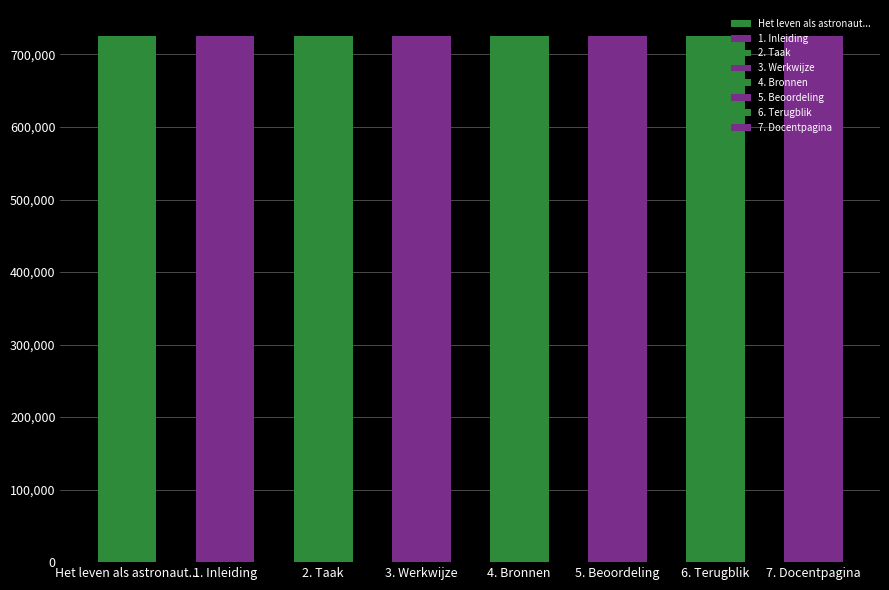

True or false: the data shows 959659 at 3. Werkwijze.

False